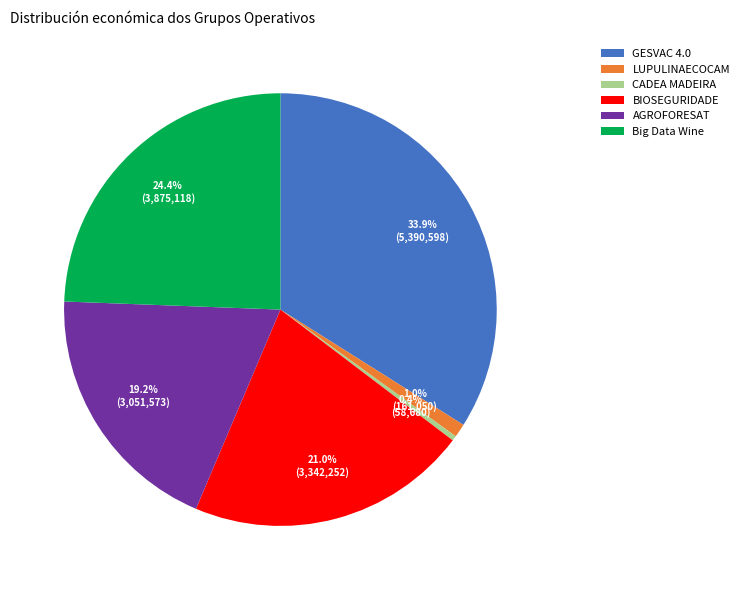

How many segments does this pie chart have?

6